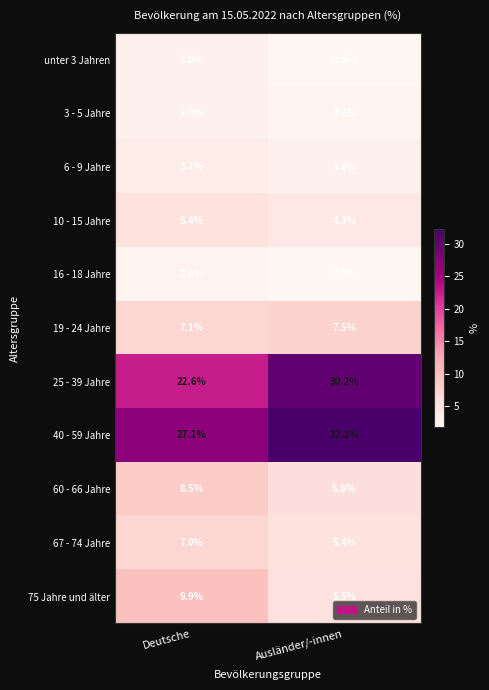

Which series has the largest total across all categories?

40 - 59 Jahre